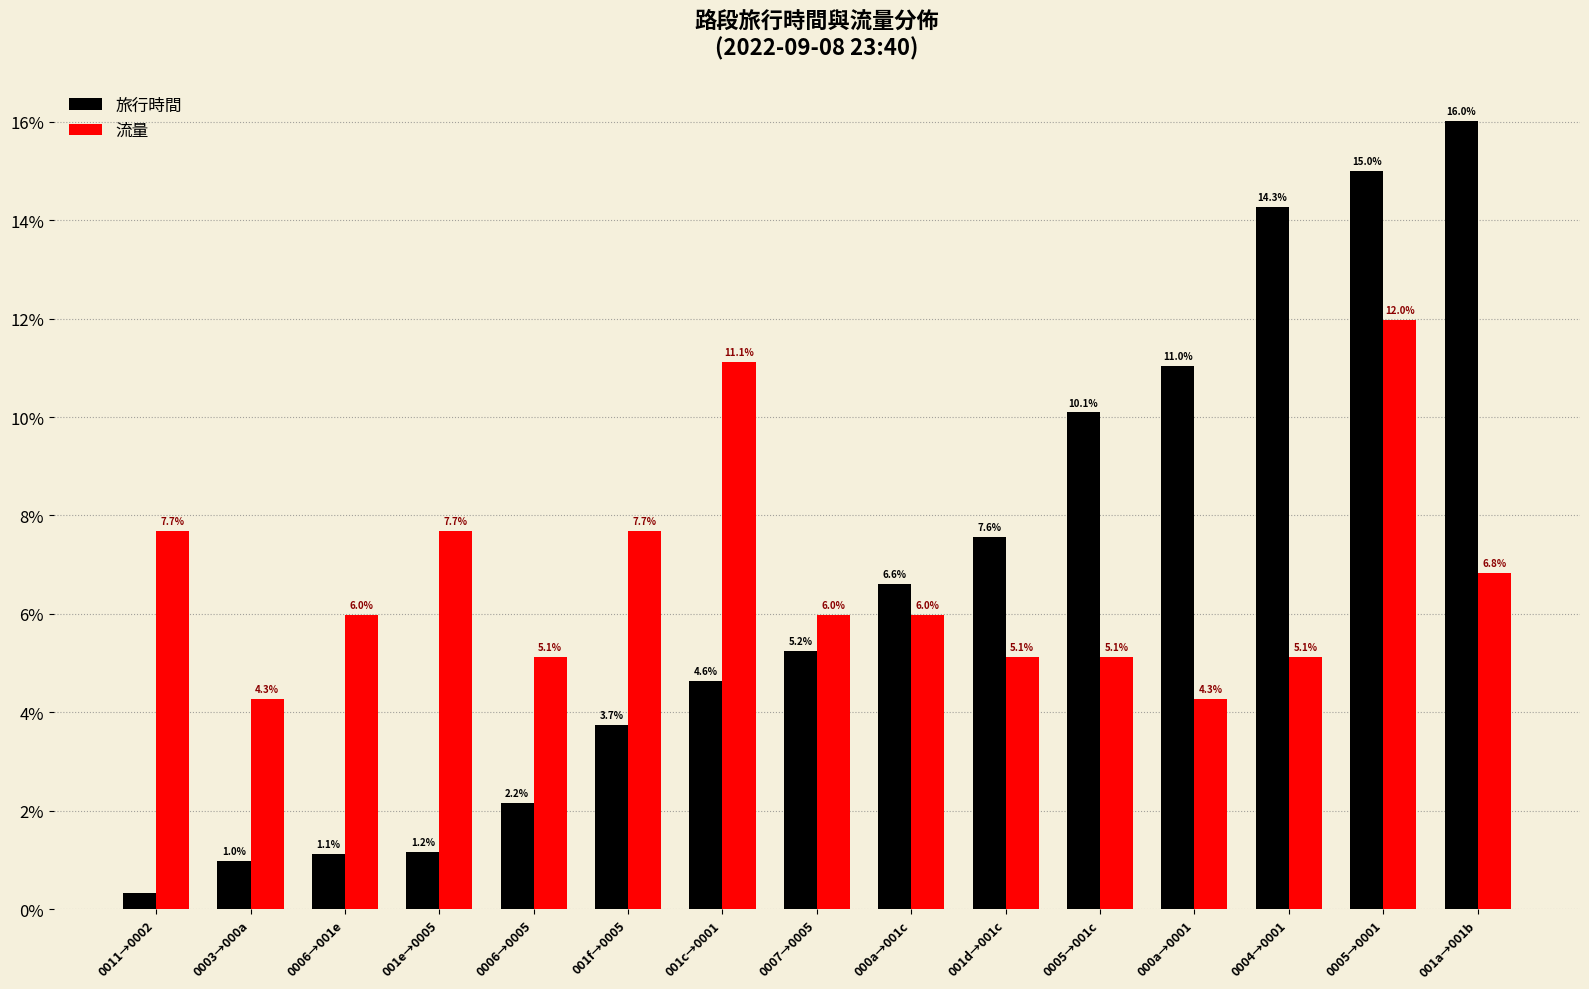

Which label corresponds to the smallest value in the chart?

0011→0002